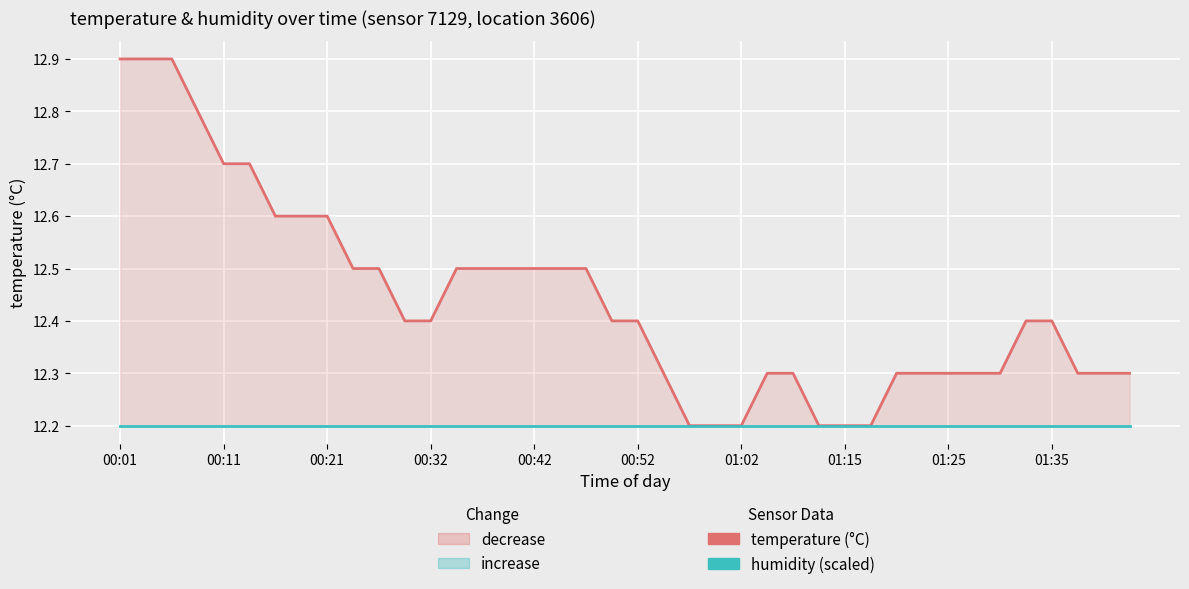

List the series in order of their peak value, lowest first.

humidity (scaled), temperature (°C)